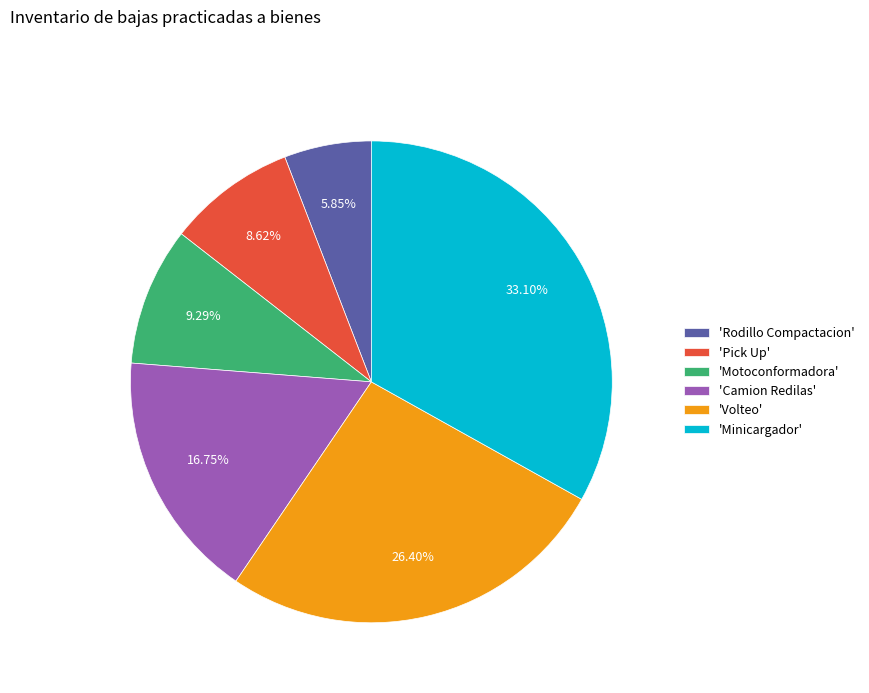

What is the smallest slice in the pie chart?

'Rodillo Compactacion'